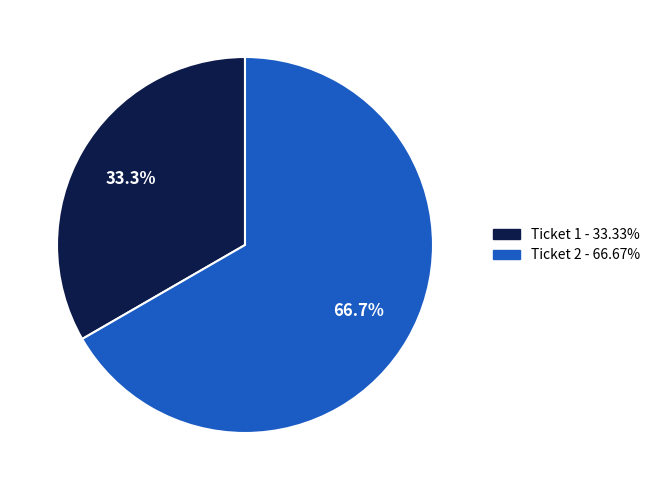

To the nearest percent, what is the average slice percentage?

50%